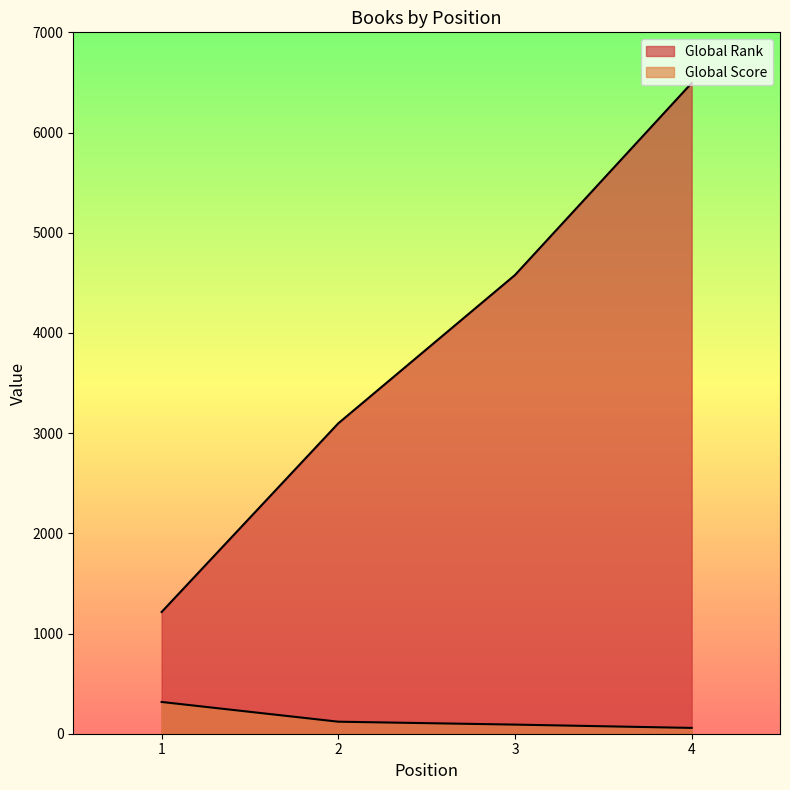

Reading left to right, extract all data points from this chart.

Global Rank: 1215	3098	4578	6494
Global Score: 317	120	91	58